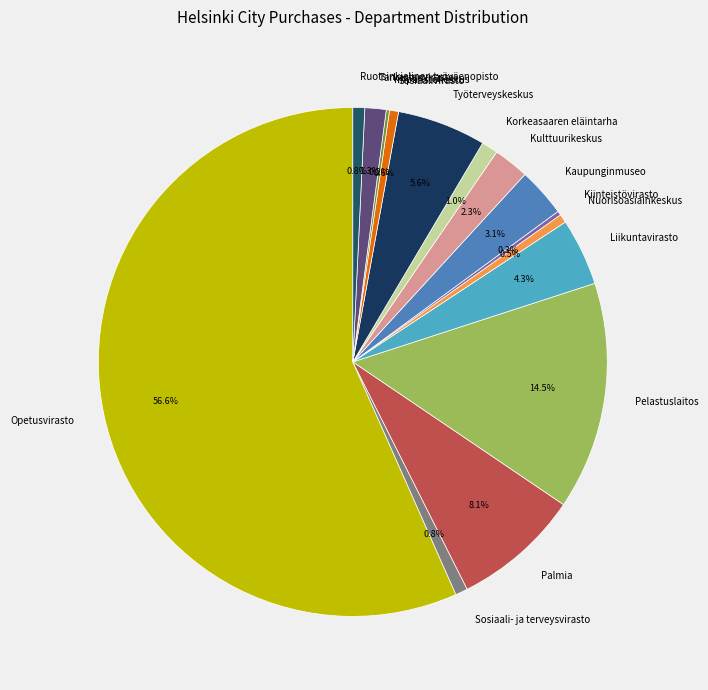

What percentage is the Korkeasaaren eläintarha slice, to the nearest percent?

1%